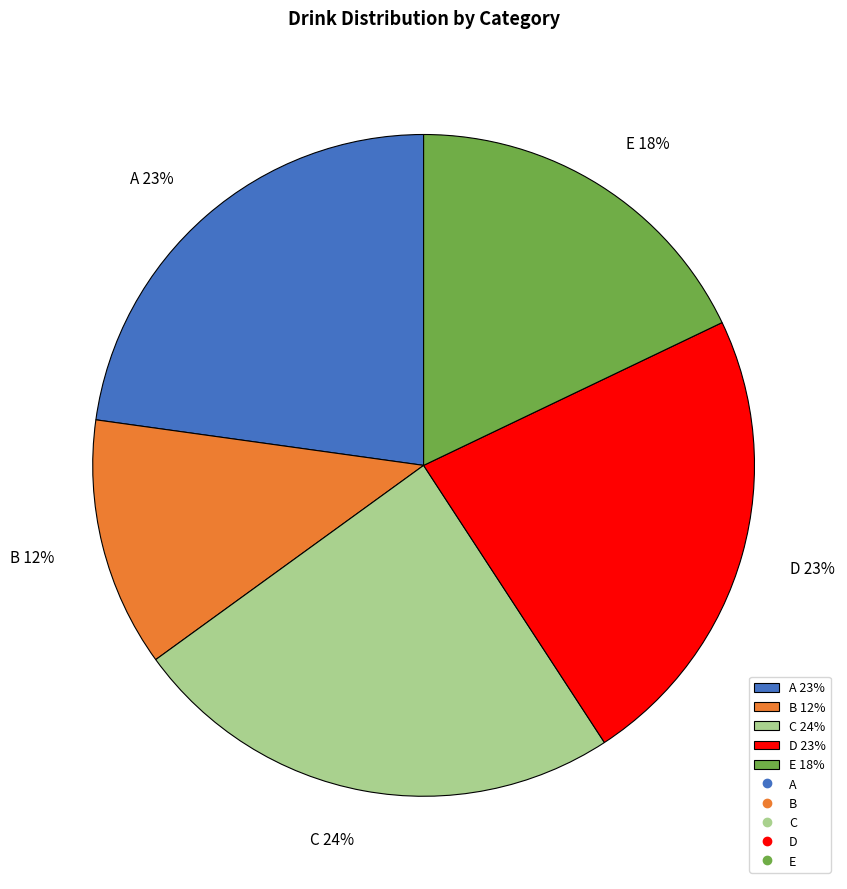

How many slices are in this pie chart?

5